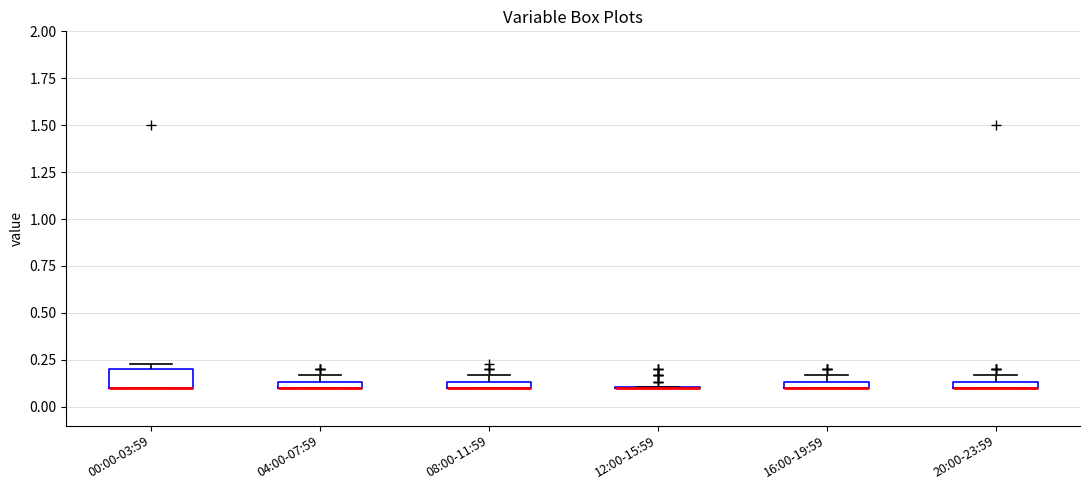

Where is the lower edge of the box for 08:00-11:59 on the y-axis? The values are not printed on the chart, so give them approximately, as read against the axis.

0.10